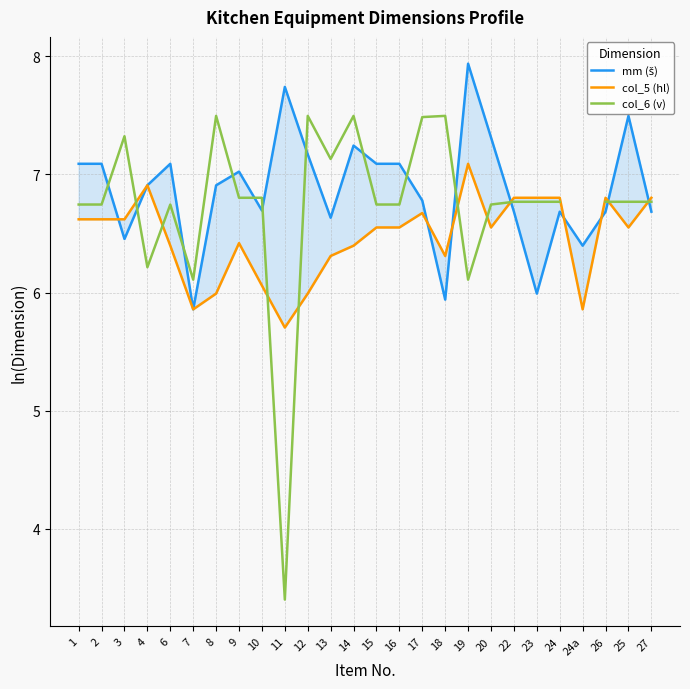

What is the label of the 5th point from the right?

24